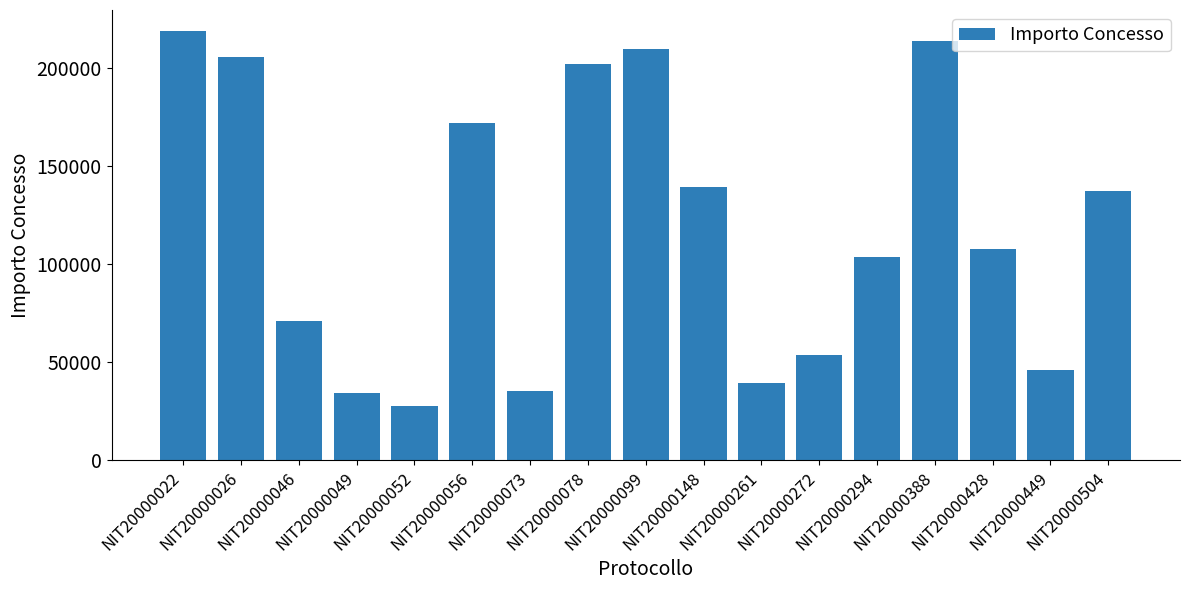

True or false: the data shows 213600.0 at NIT20000388.

True